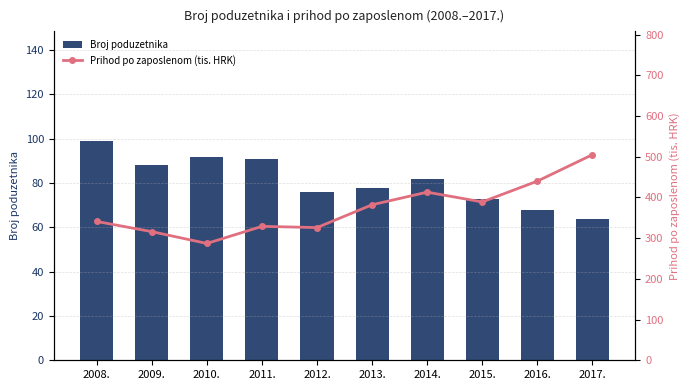

Which label corresponds to the smallest value in the chart?

2017.